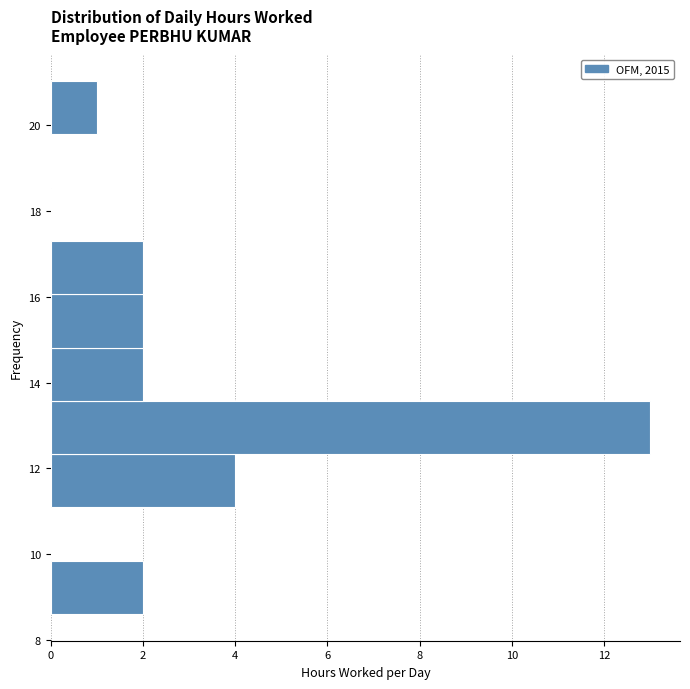

Reading bottom to top, transcribe this chart: for each bar, give the range it covers on the y-axis and its length. Neither the bar edges nor the lengths are printed on the chart, so give them approximately, as read against the axes.

8.6 to 9.8: 2
9.8 to 11.0: 0
11.0 to 12.4: 4
12.4 to 13.6: 13
13.6 to 14.8: 2
14.8 to 16.0: 2
16.0 to 17.2: 2
17.2 to 18.6: 0
18.6 to 19.8: 0
19.8 to 21.0: 1